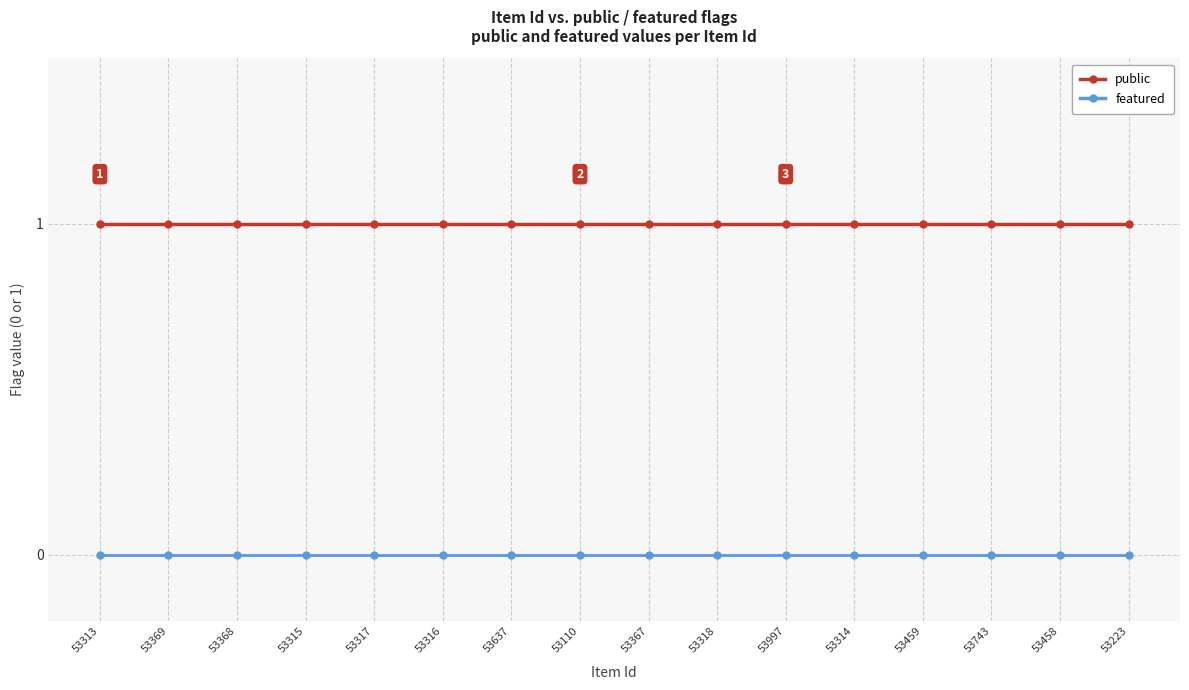

What is the label of the 3rd point from the left?

53368